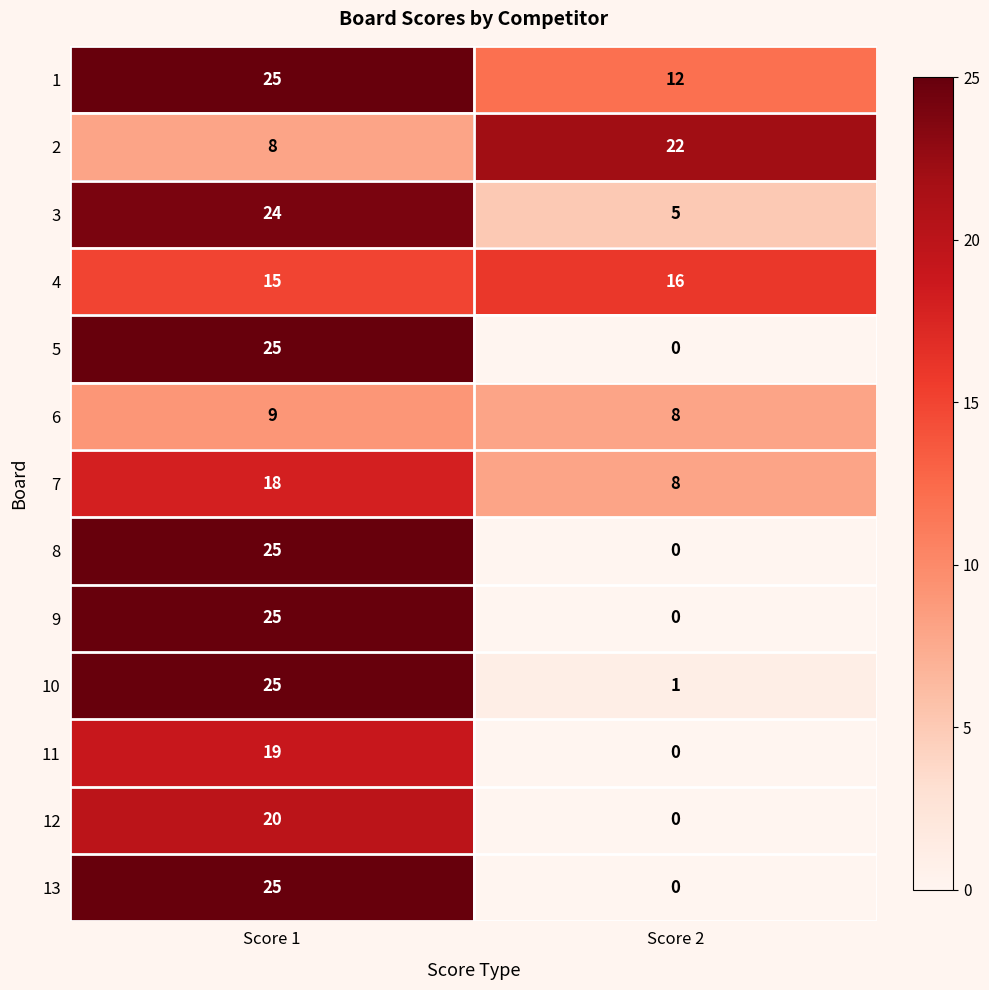

What is the total value across all series at Score 1?

263